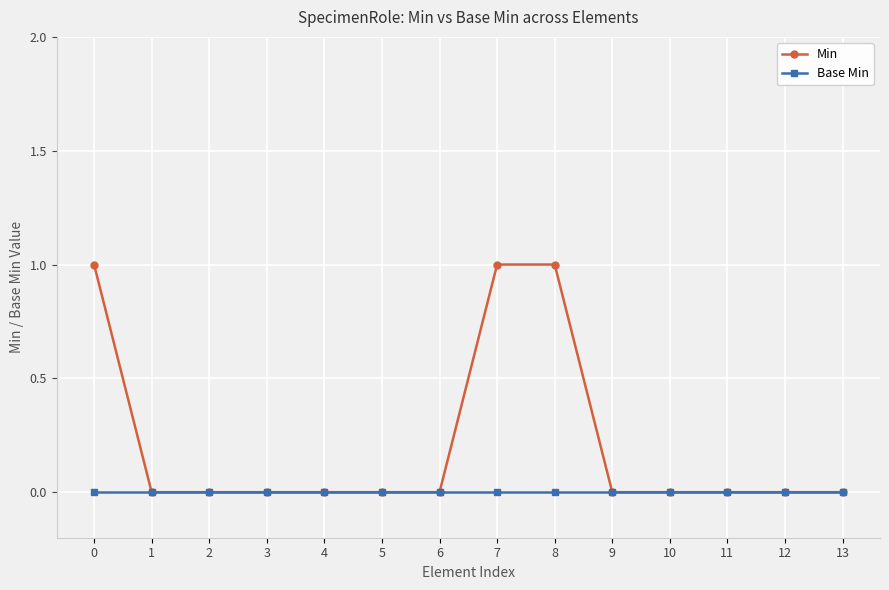

The value of Base Min at 13 is 0. True or false?

True